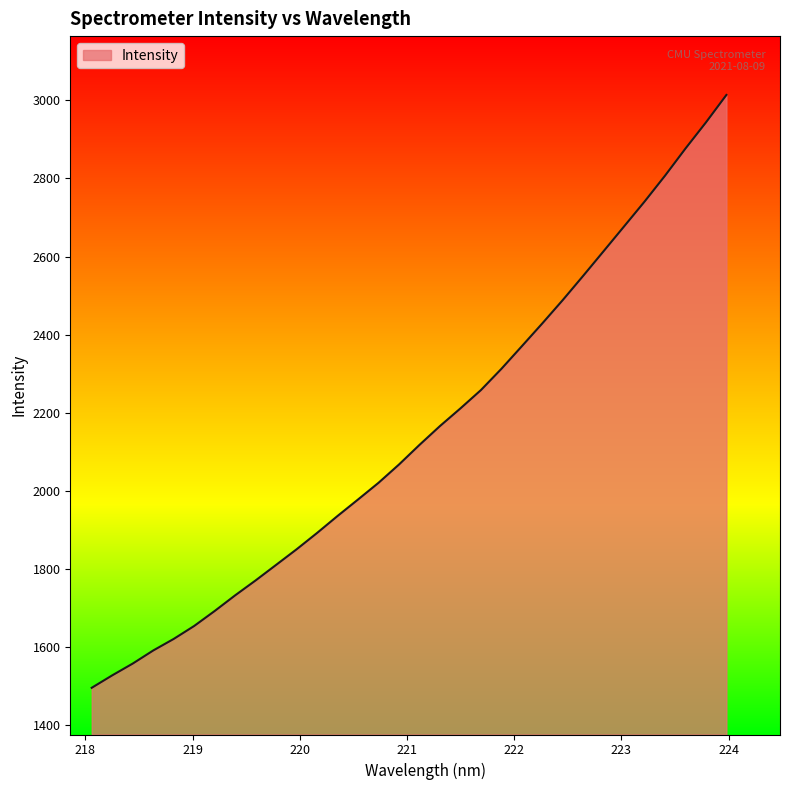

What is the difference between the maximum and minimum values?

1518.3